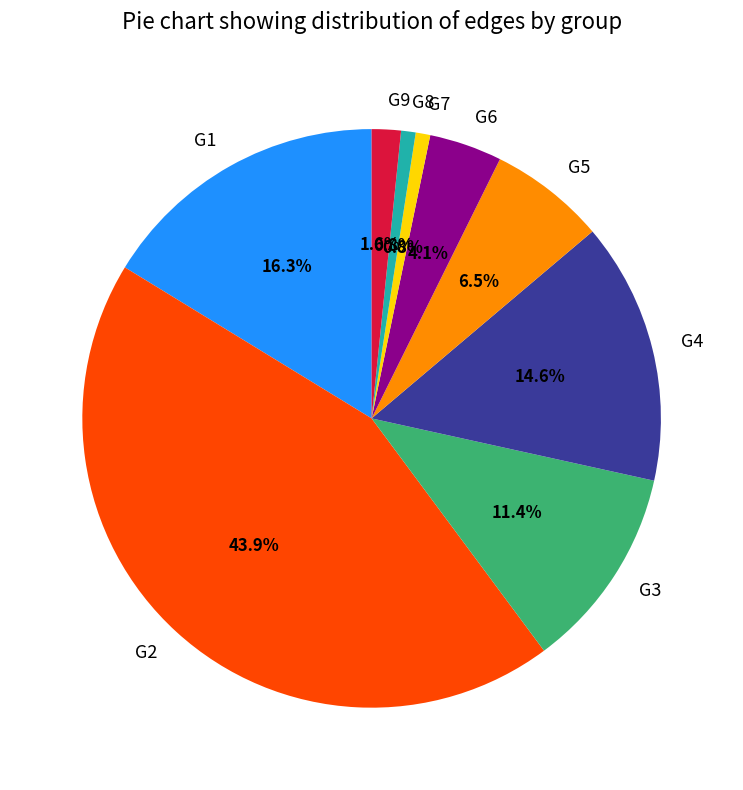

To the nearest percent, what is the difference between the largest and smallest slice percentages?

43%